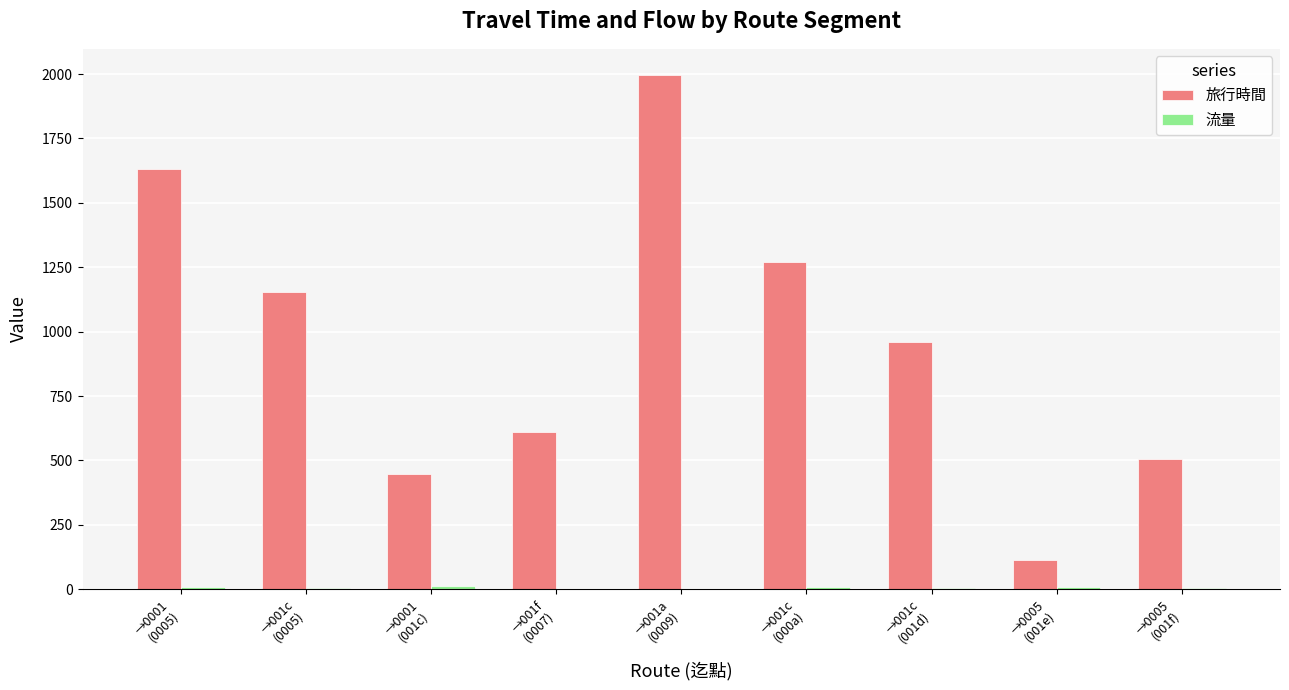

Which series has the largest total across all categories?

旅行時間